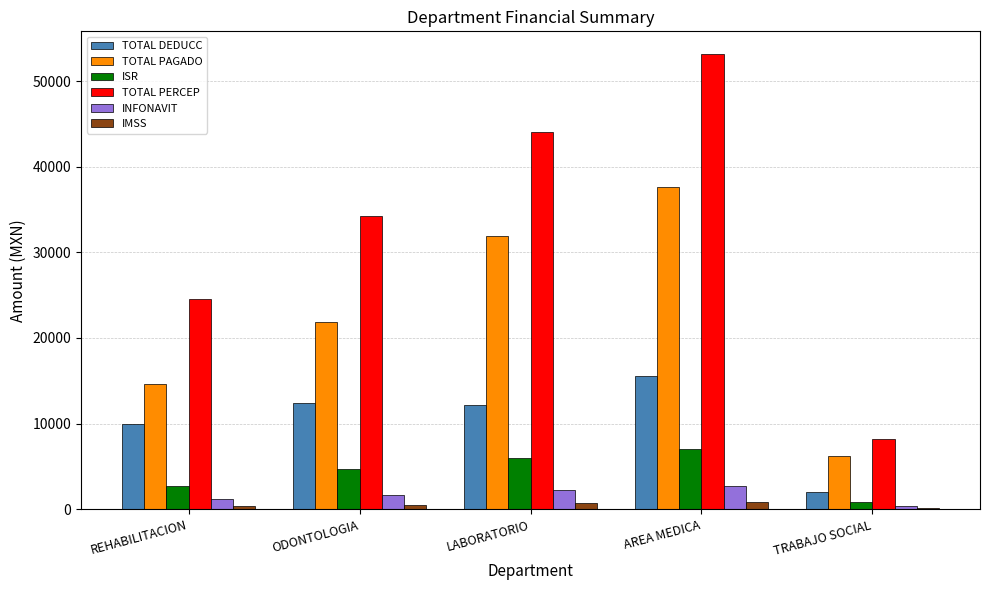

Are the bars horizontal?

No